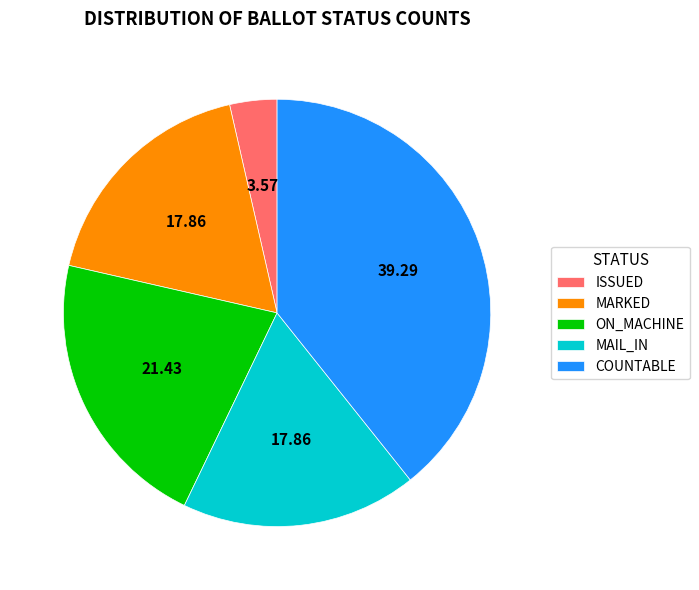

Which category has the biggest portion of the pie?

COUNTABLE